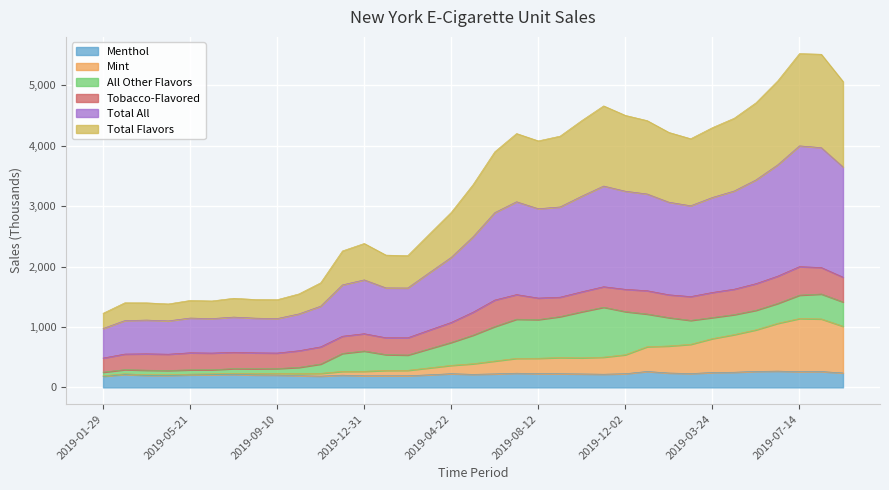

What is the label of the 9th point from the left?

2019-09-10